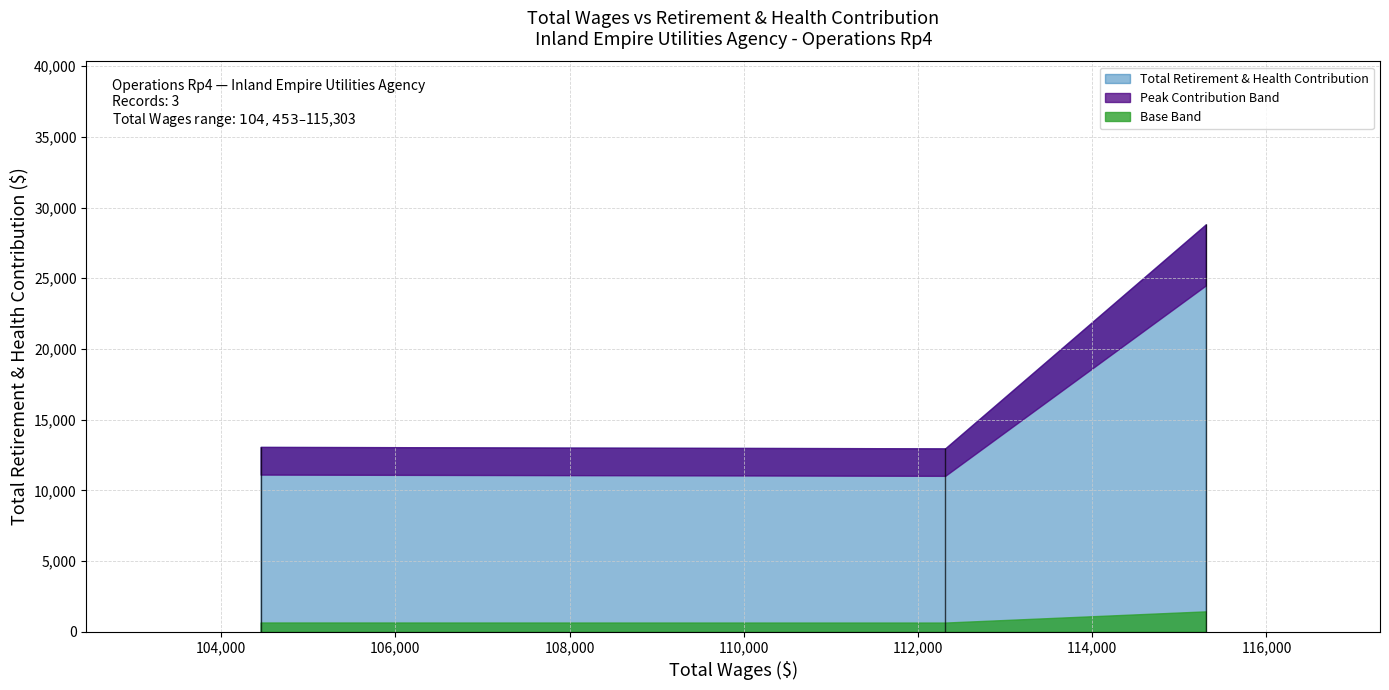

Reading left to right, extract all data points from this chart.

115303.0=28809	112312.0=12970	104453.0=13073